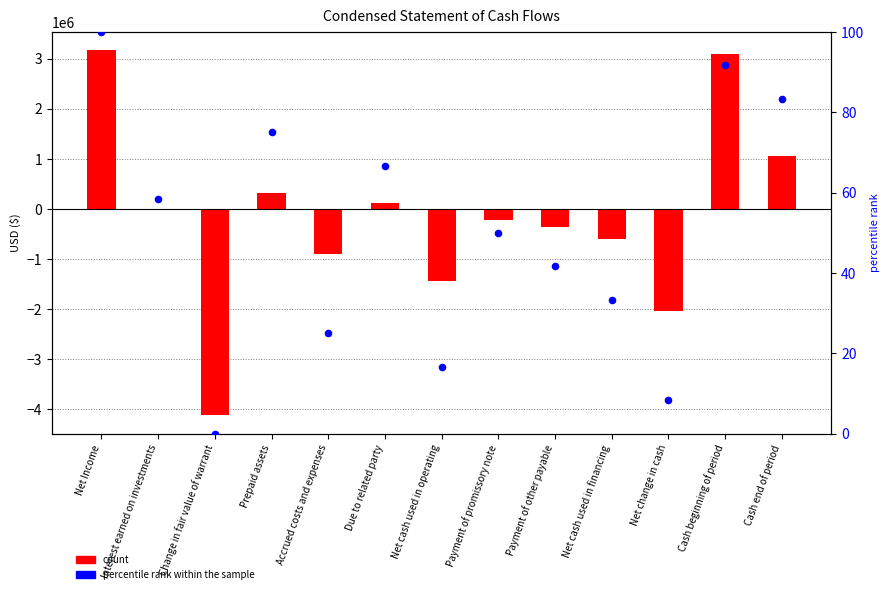

Which series contains the lowest Y value?

count